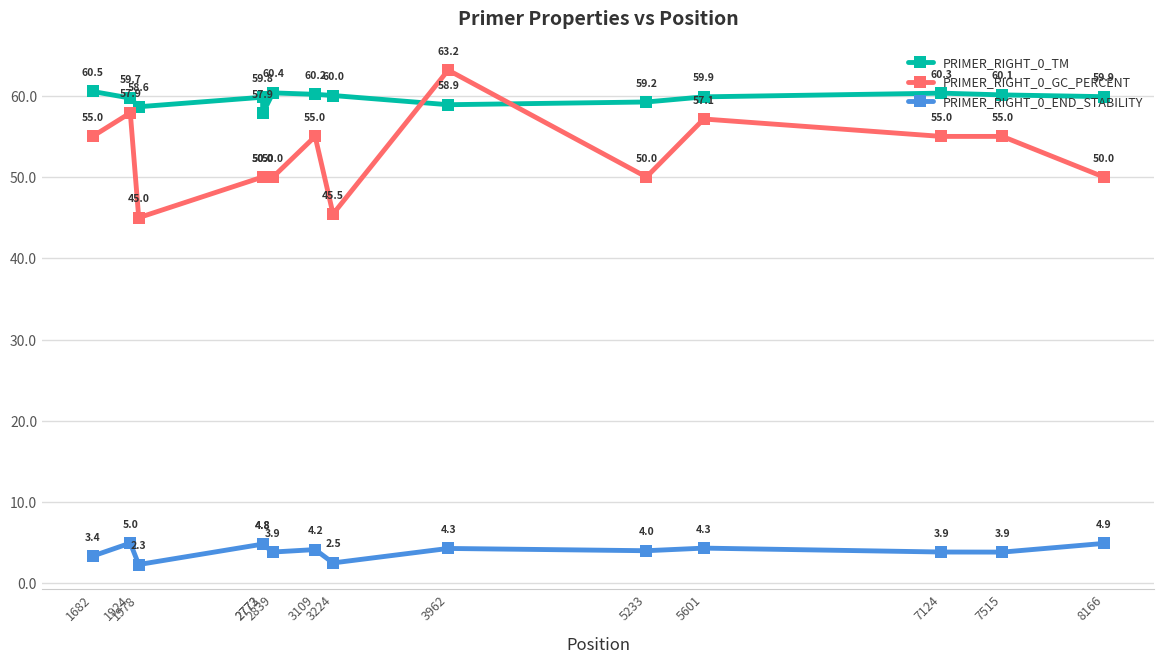

What is the lowest value of the PRIMER_RIGHT_0_END_STABILITY series?

2.3